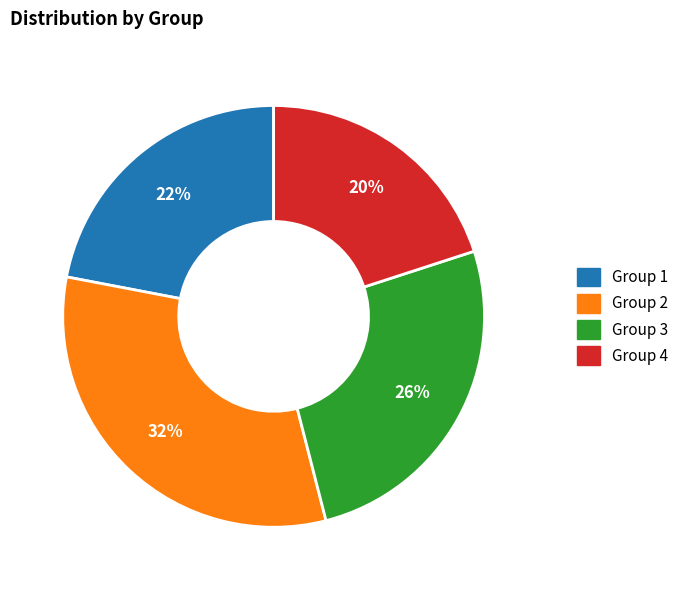

Is there any slice that represents more than half of the pie?

No